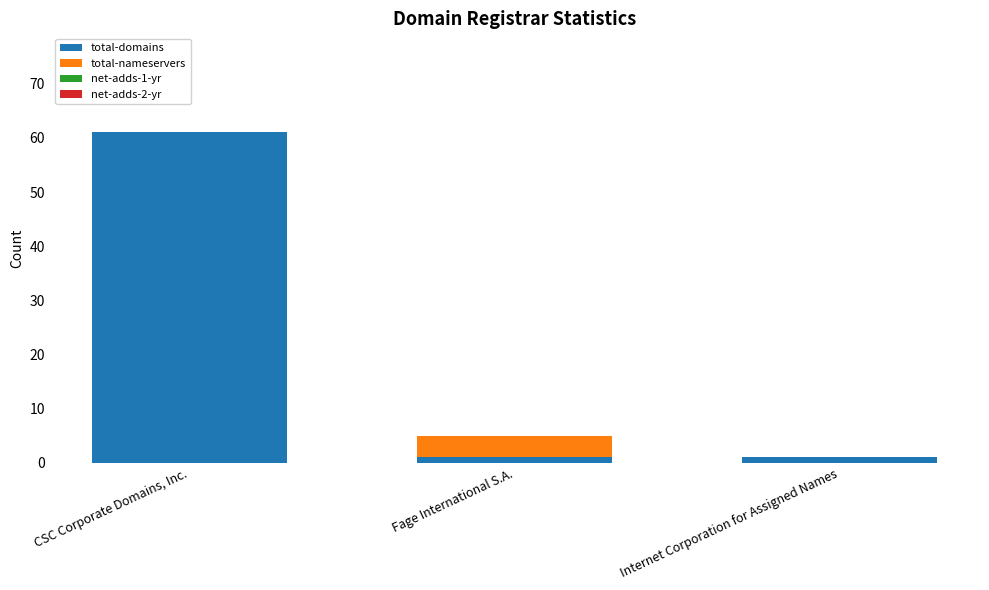

Which category has the highest value in the total-domains series?

CSC Corporate Domains, Inc.